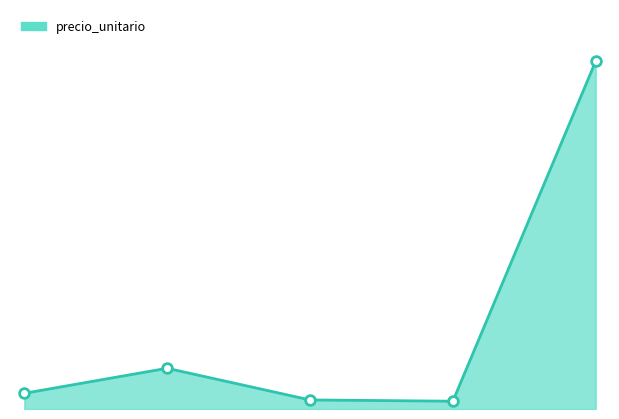

Does the chart have visible grid lines?

No